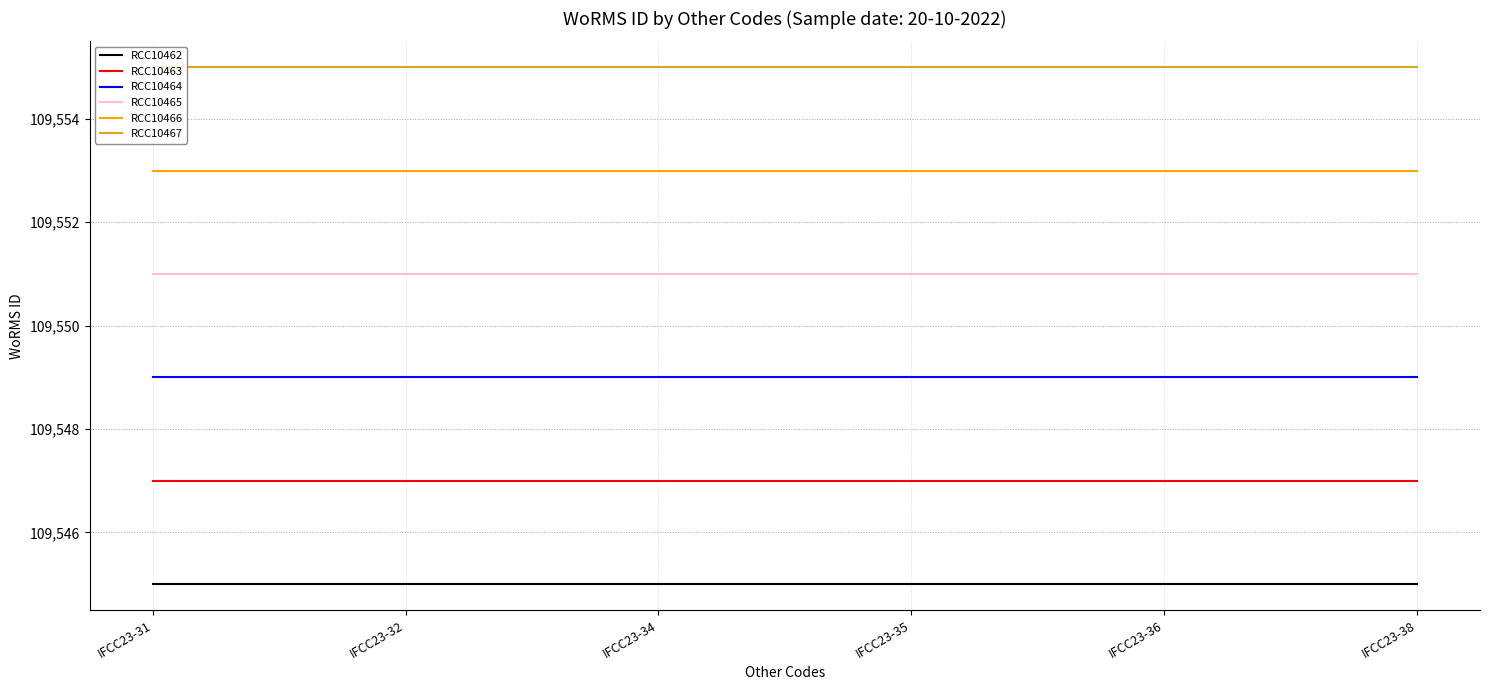

True or false: RCC10467 has more than 1 interior local peaks.

False